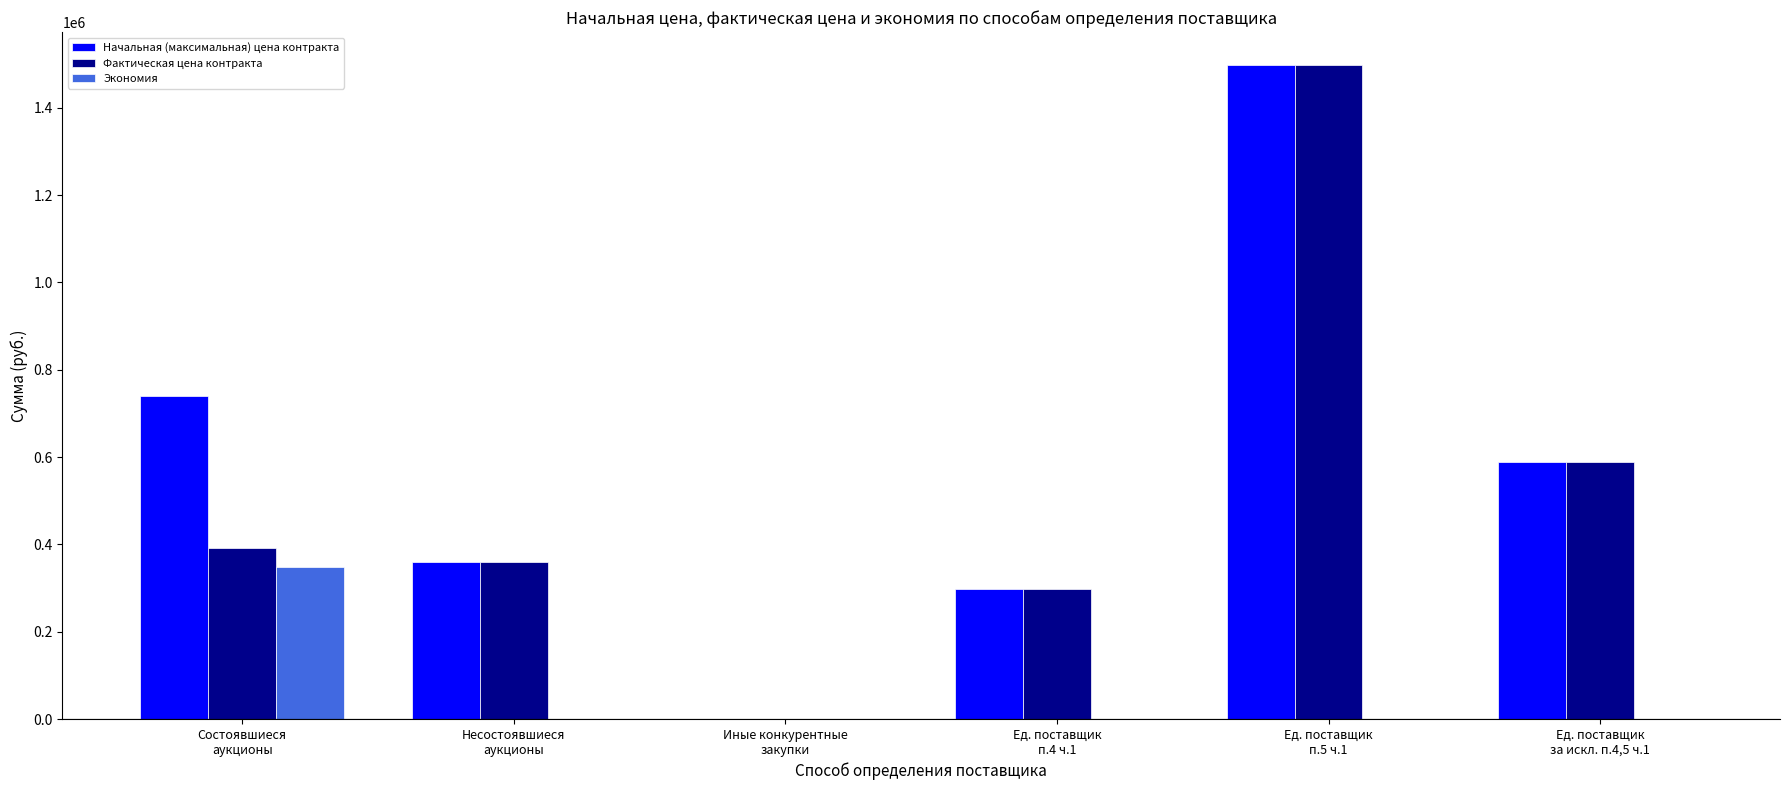

What is the greatest value displayed?

1498552.7